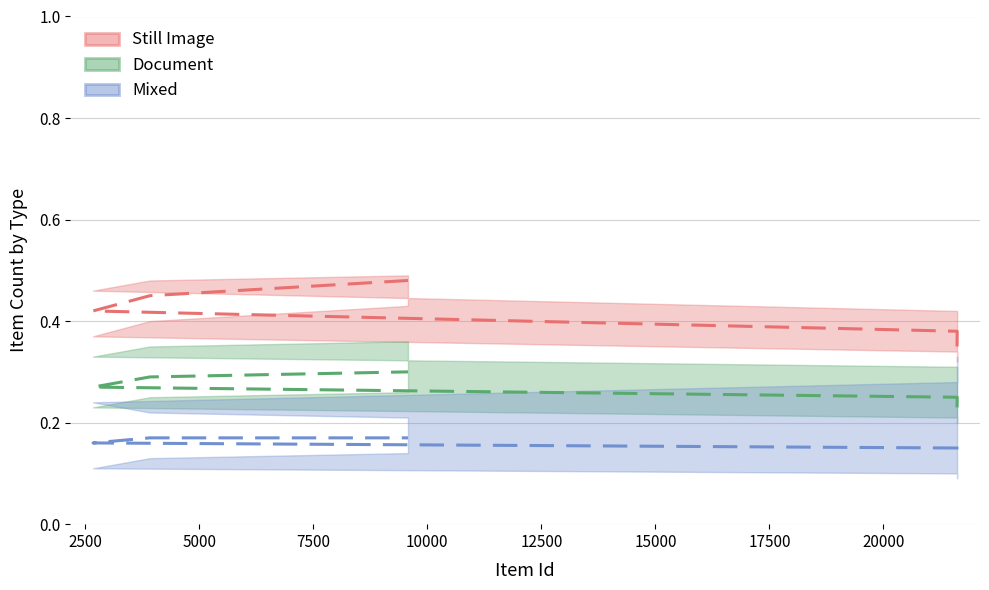

Reading left to right, list all the values displayed in this chart.

Still Image: 0.3	0.4	0.4	0.5	0.5
Document: 0.2	0.2	0.3	0.3	0.3
Mixed: 0.1	0.1	0.2	0.2	0.2